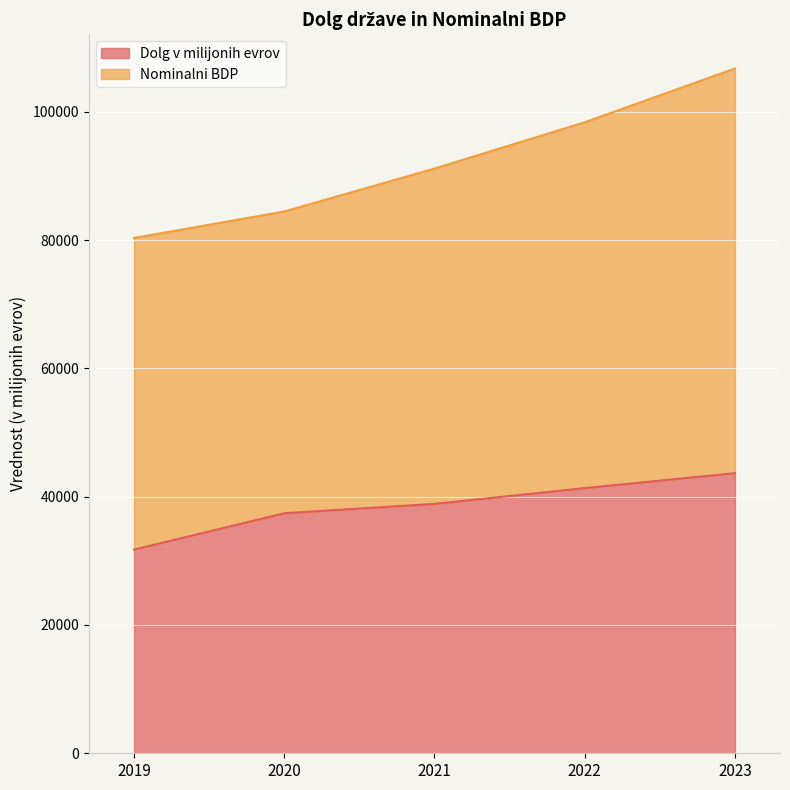

What is the highest value of the Dolg v milijonih evrov series?

43670